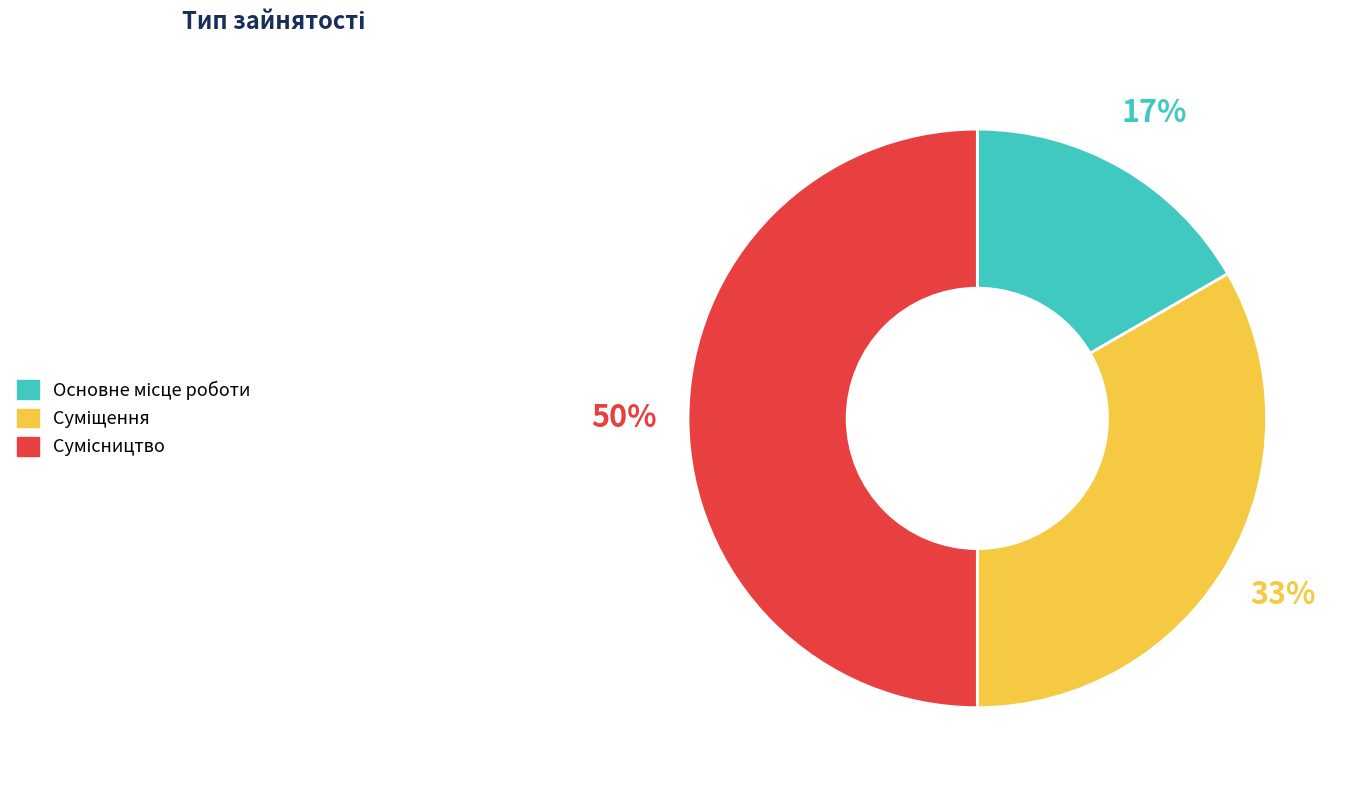

To the nearest percent, what is the difference between the largest and smallest slice percentages?

33%